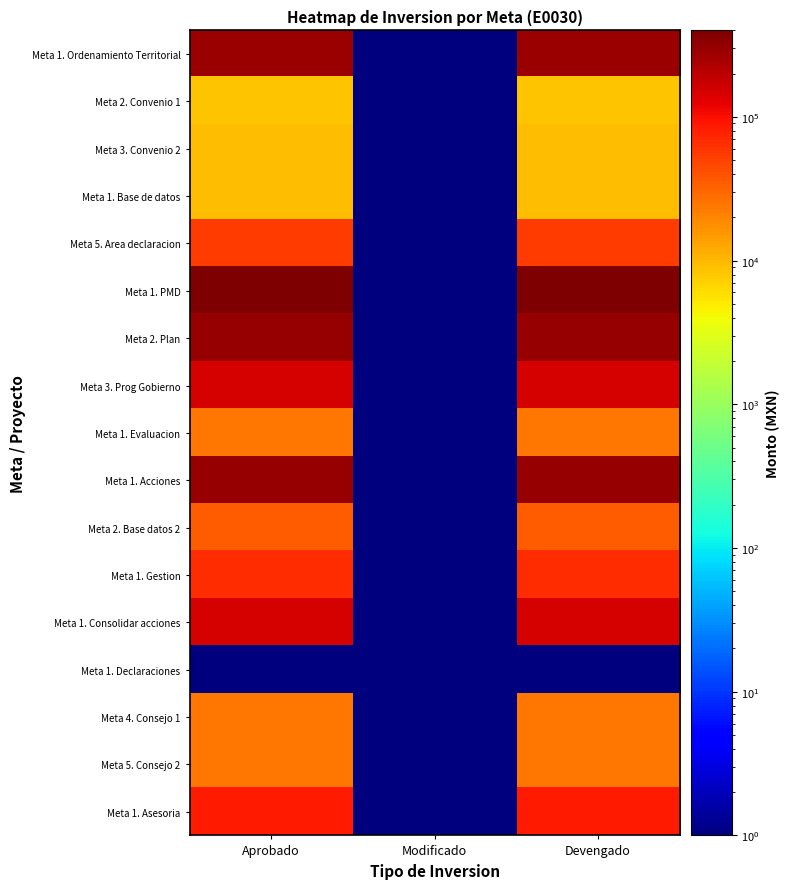

What is the total value across all series at Aprobado?

1938655.5